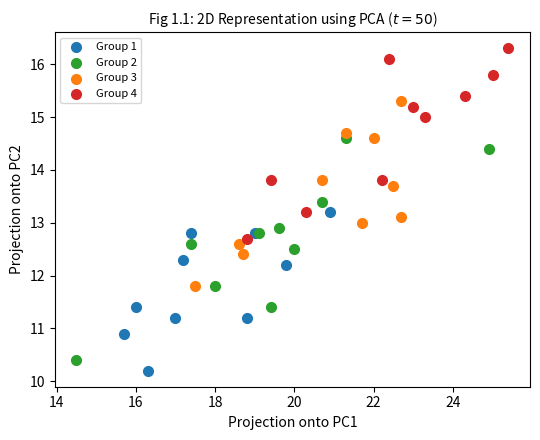

Which series has the widest spread of Y values?

Group 2